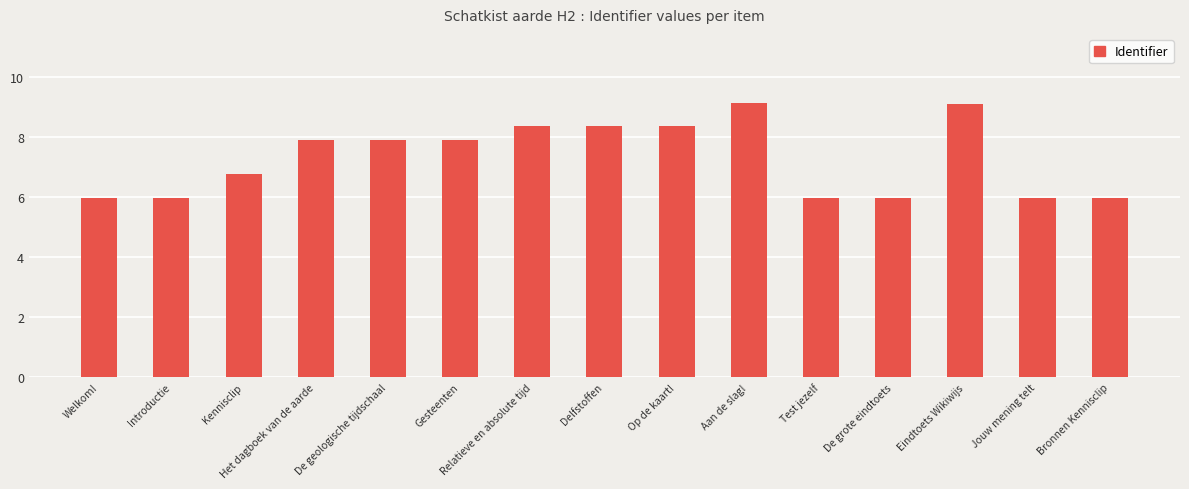

What is the sum of all values?

109.7